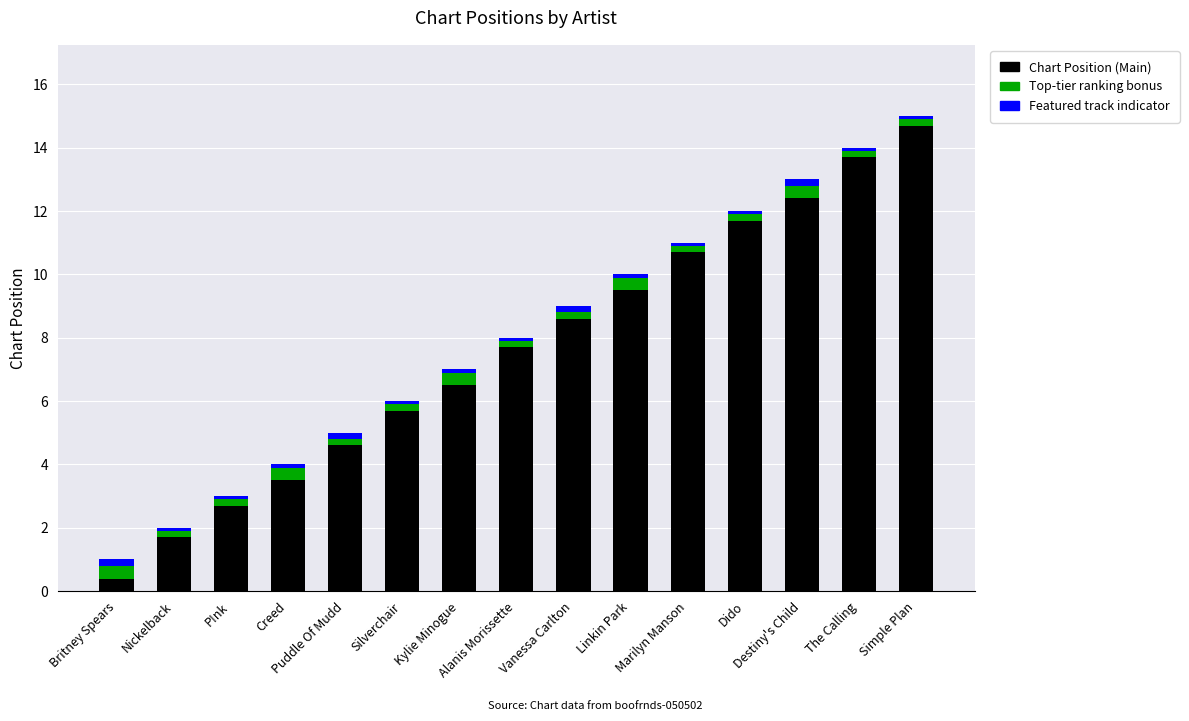

What is the minimum value for Chart Position (Main)?

0.4